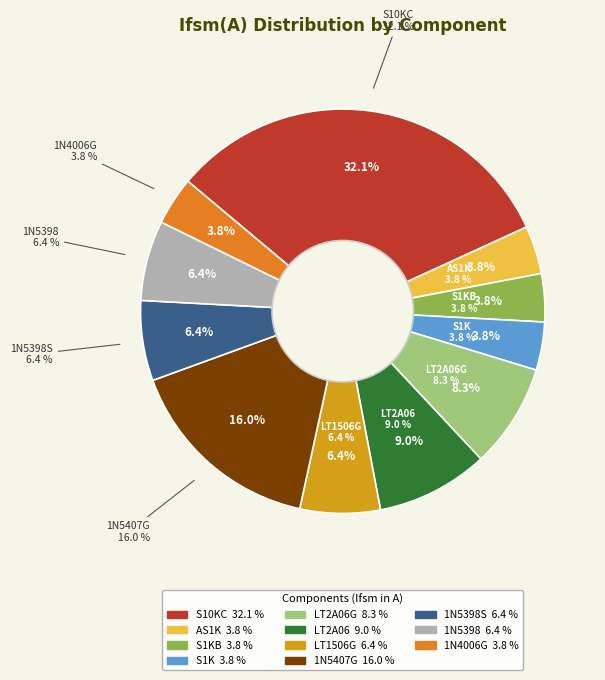

Is LT1506G the majority of the pie?

No